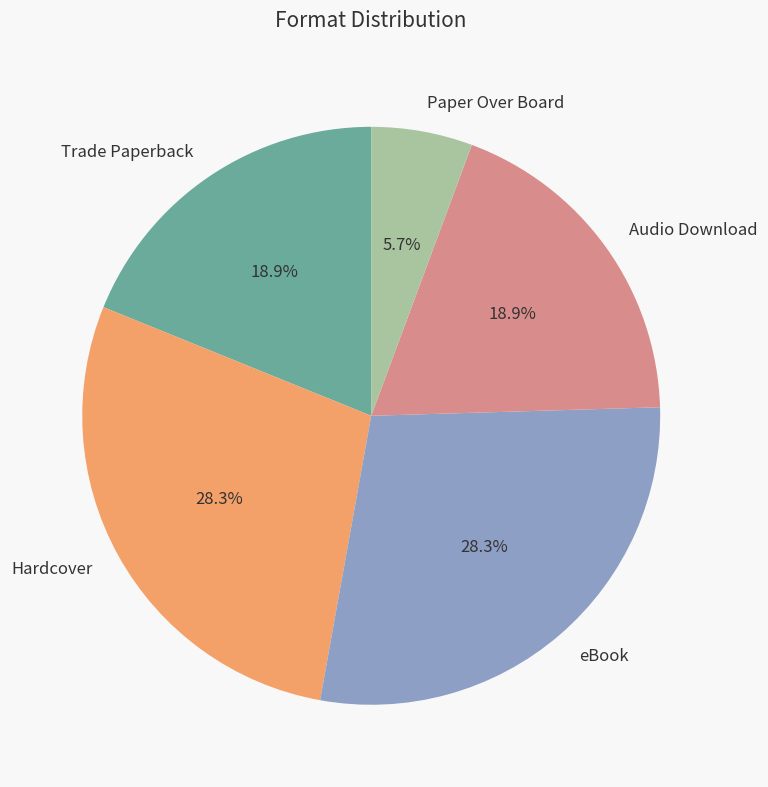

Is there a majority slice in this chart?

No